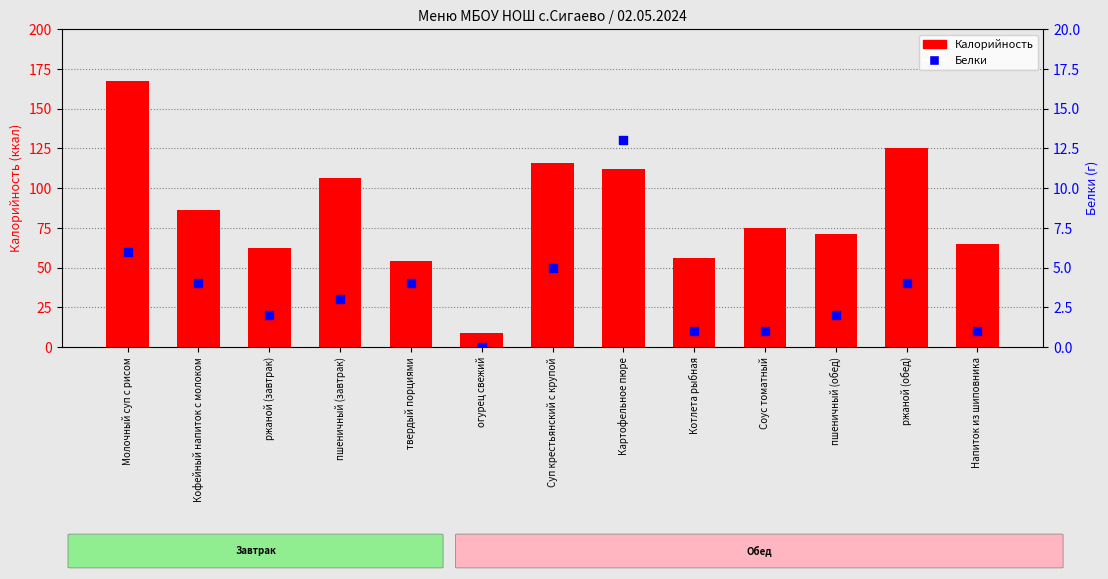

What is the total value across all series at пшеничный (обед)?

73